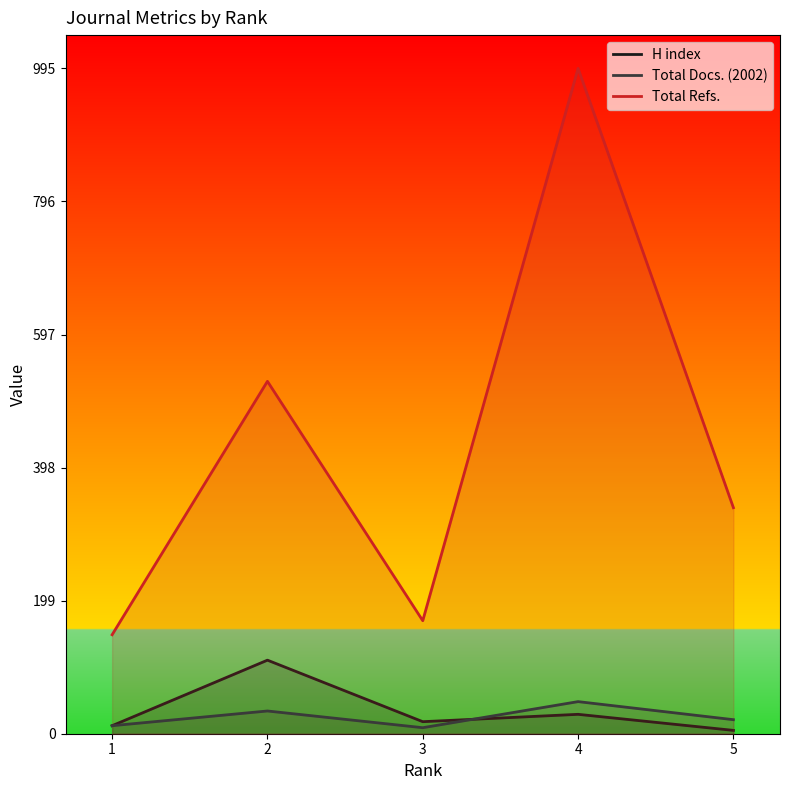

Which has a higher value, 3 or 2?

2